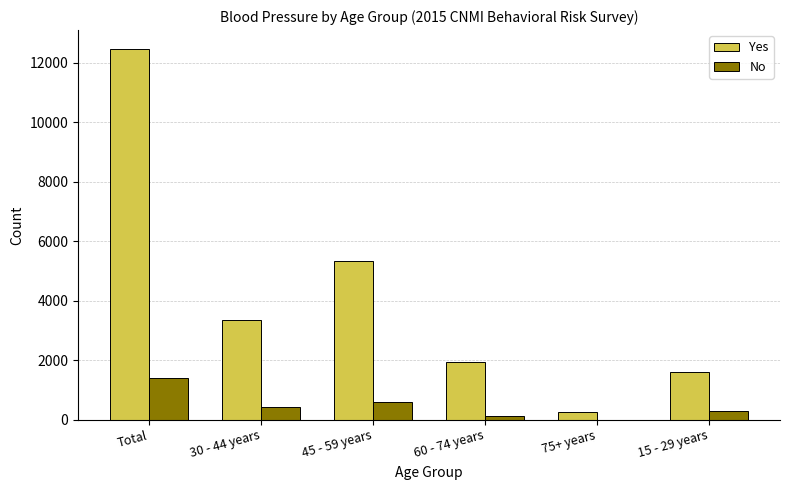

Is the value of Yes at Total greater than the value of No at 15 - 29 years?

Yes